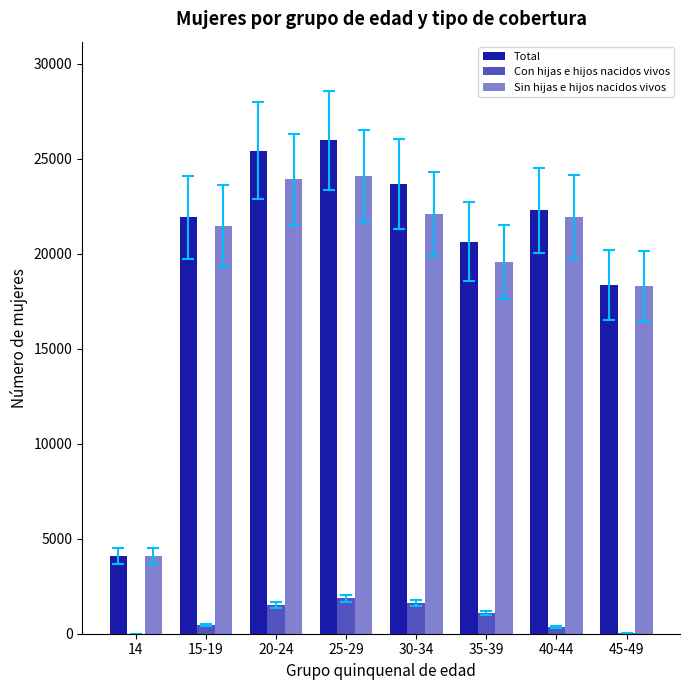

At 40-44, list the series in order from largest to smallest.

Total, Sin hijas e hijos nacidos vivos, Con hijas e hijos nacidos vivos